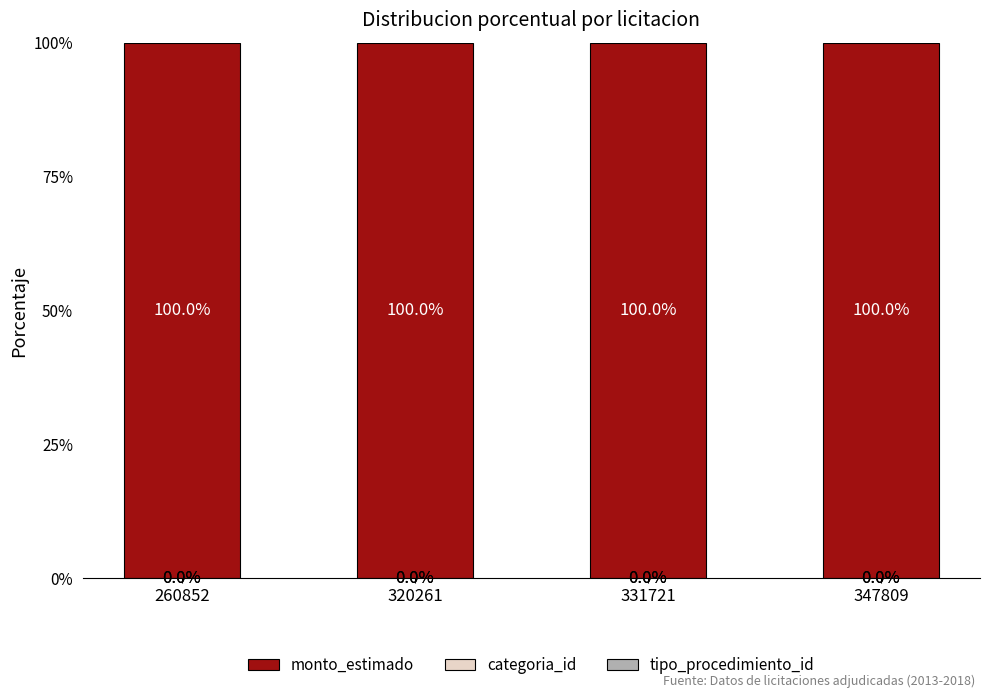

What is the total value across all series at 320261?

100.0